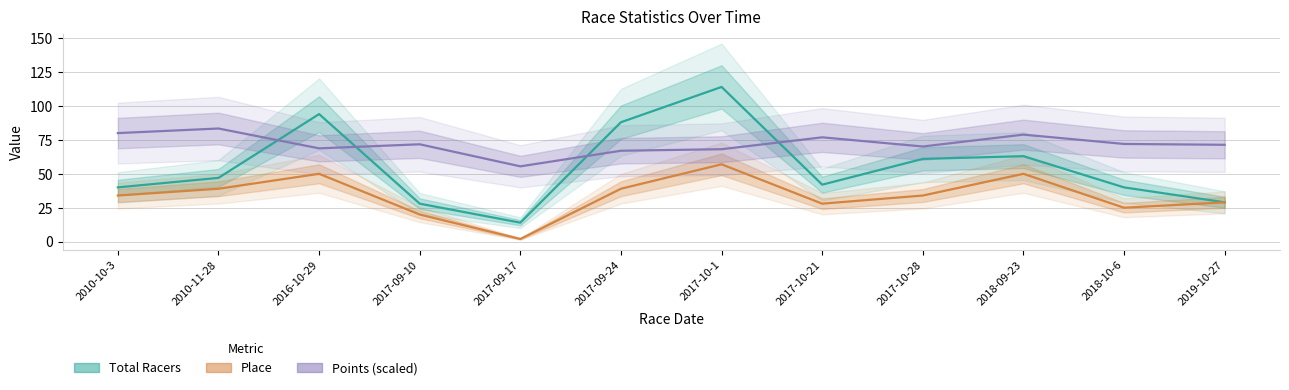

After their last crossing, which series has the higher values: Total Racers or Points (scaled)?

Points (scaled)